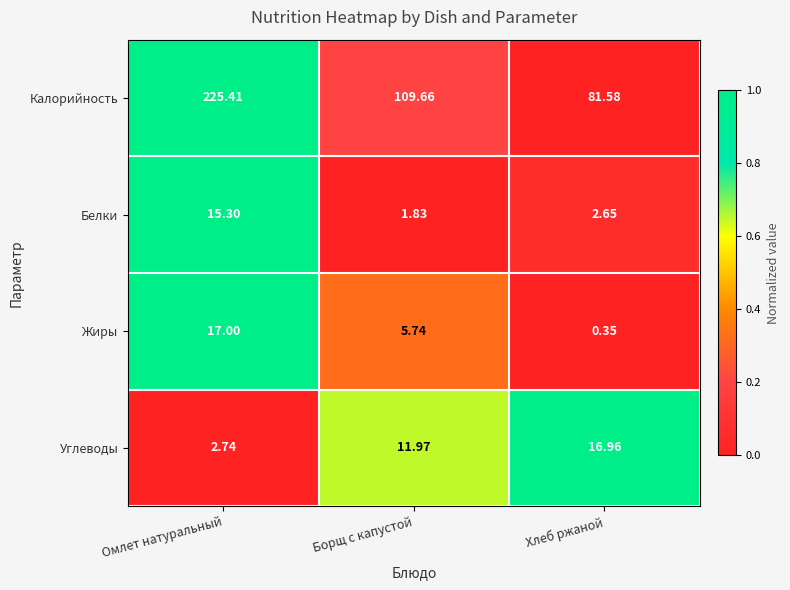

Which series has the largest total across all categories?

Калорийность